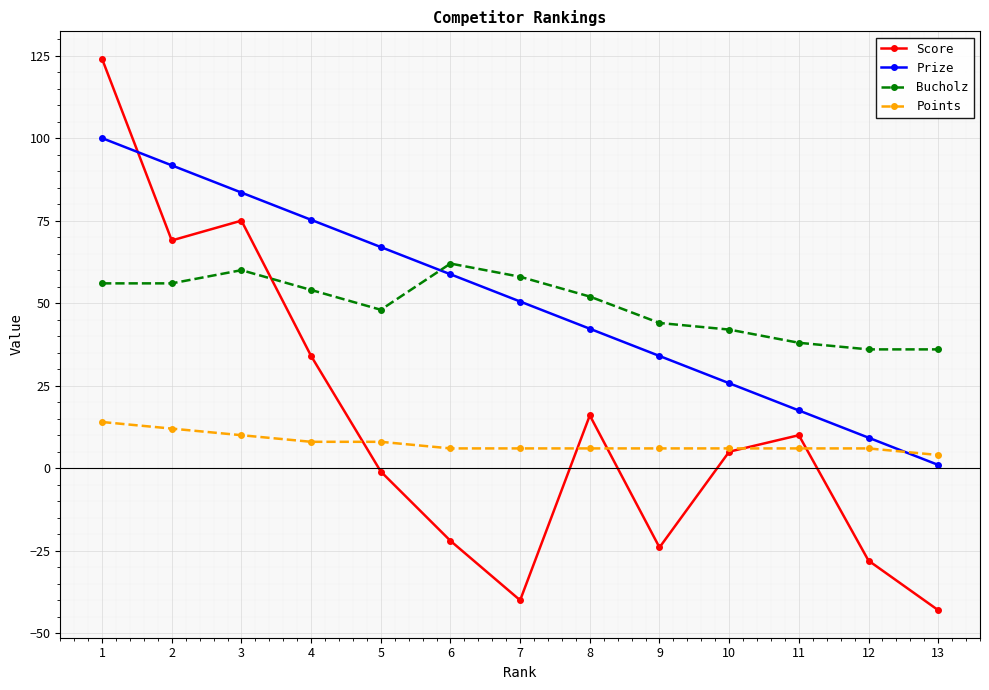

Is it true that Score equals -24.0 at 9?

True